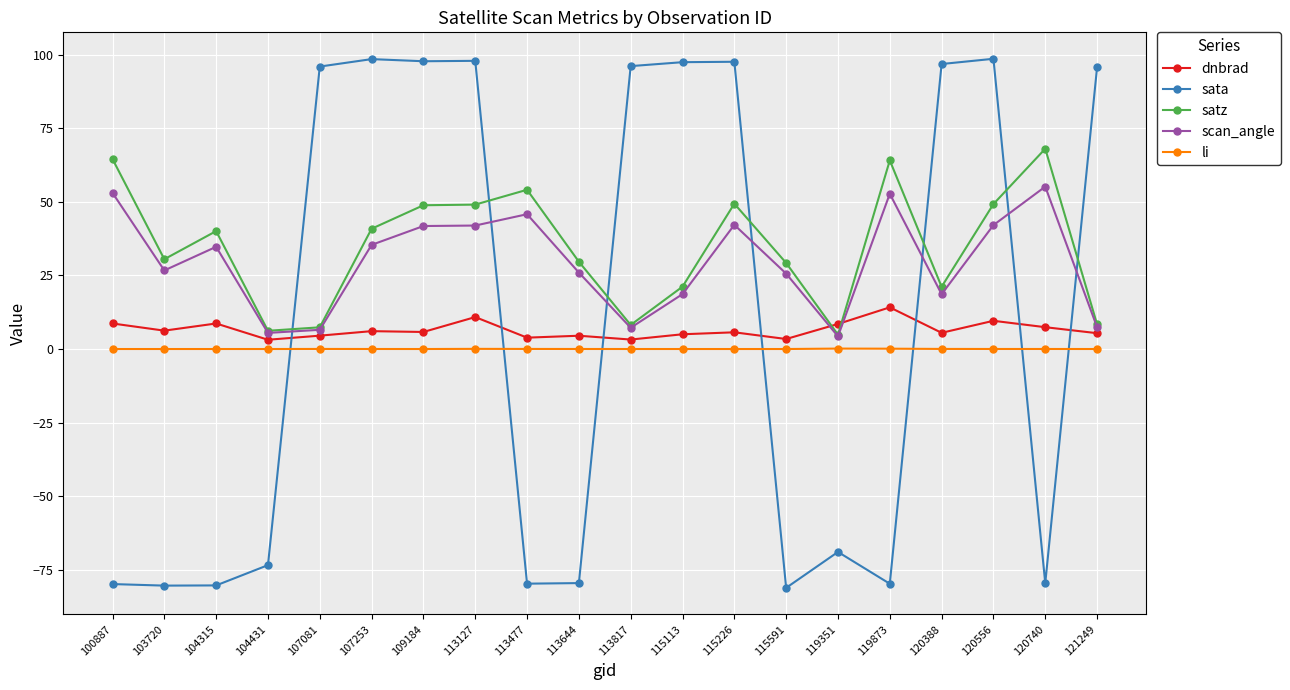

Count the number of data series in this chart.

5